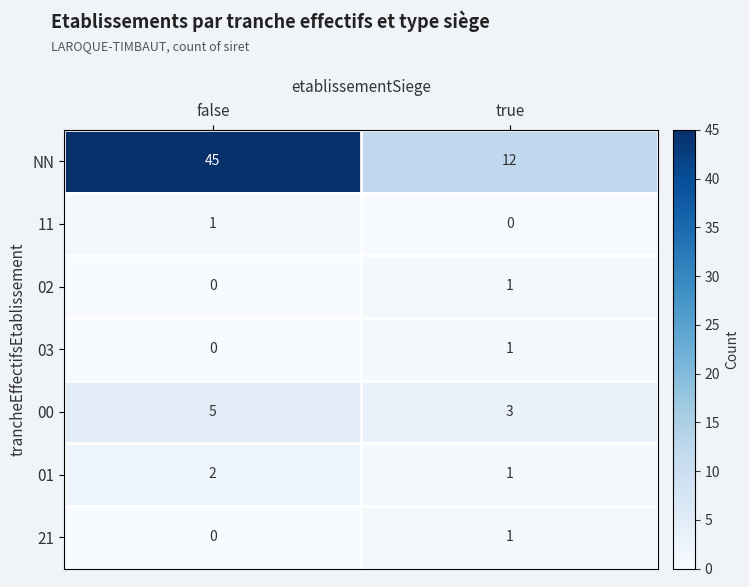

Where is 21 nearest to the value 0?

false